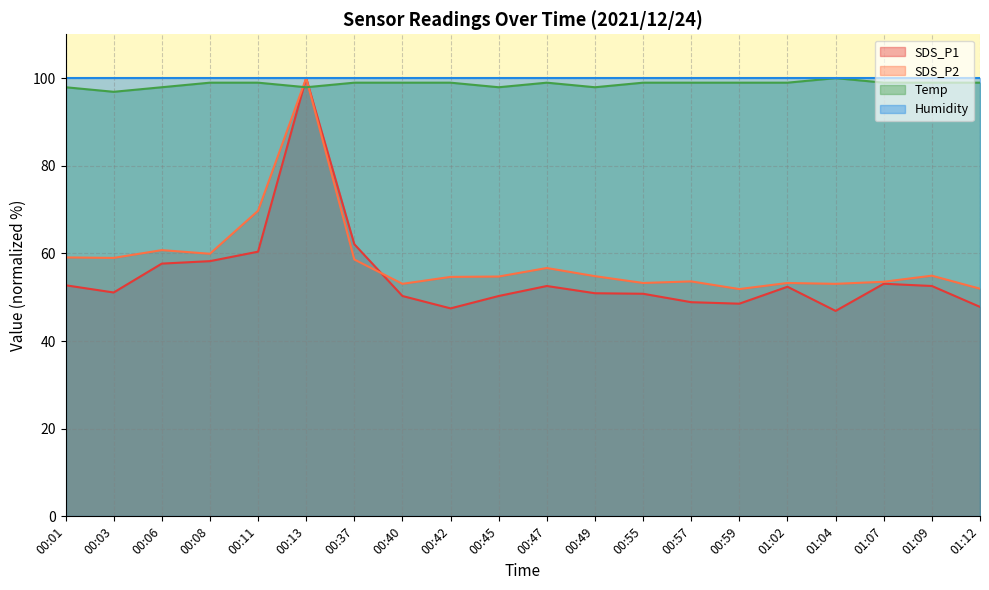

After their last crossing, which series has the higher values: SDS_P2 or SDS_P1?

SDS_P2